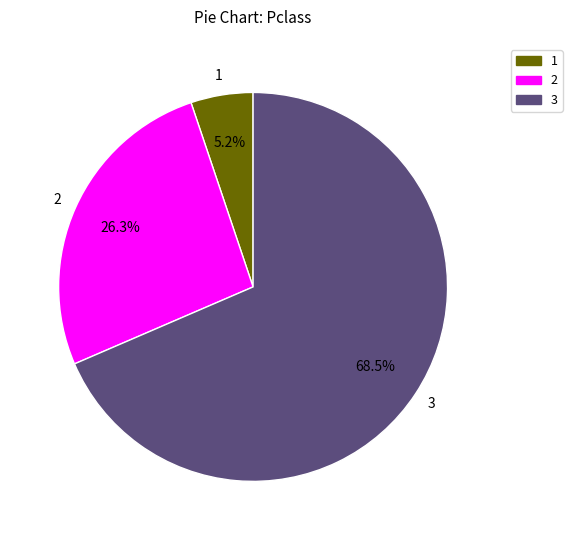

How much of the chart is everything except 2?

73.7%